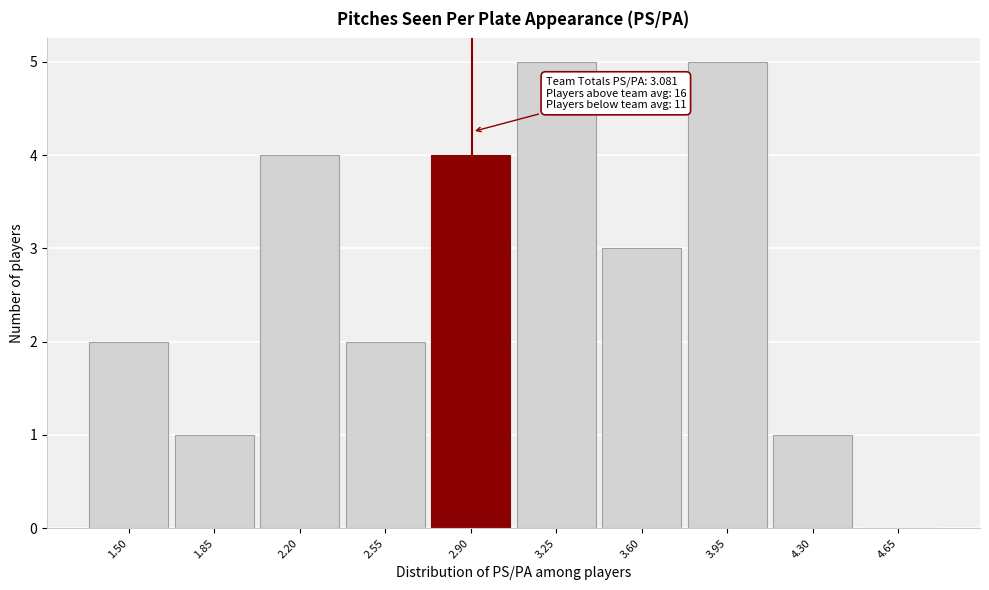

Reading left to right, extract all data points from this chart.

1.50=2	1.85=1	2.20=4	2.55=2	2.90=4	3.25=5	3.60=3	3.95=5	4.30=1	4.65=0